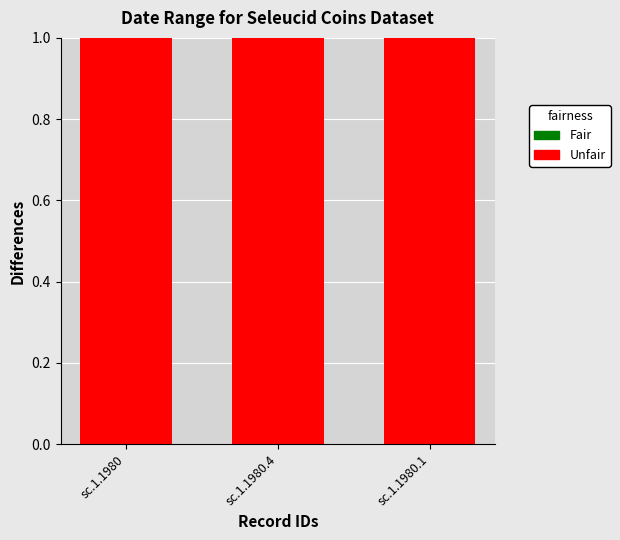

What is the label of the 1st bar from the left?

sc.1.1980